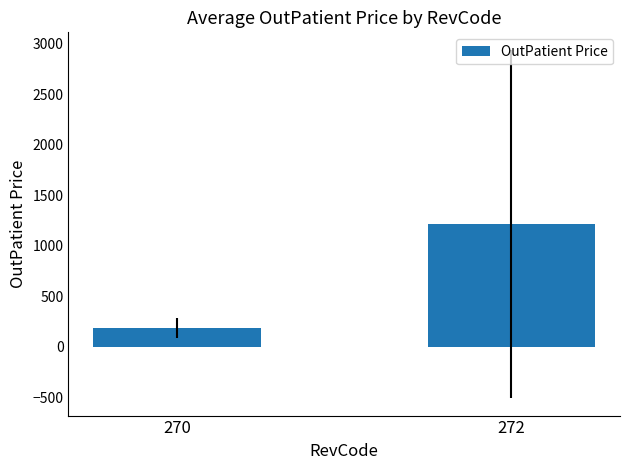

Between 270 and 272, which is larger?

272